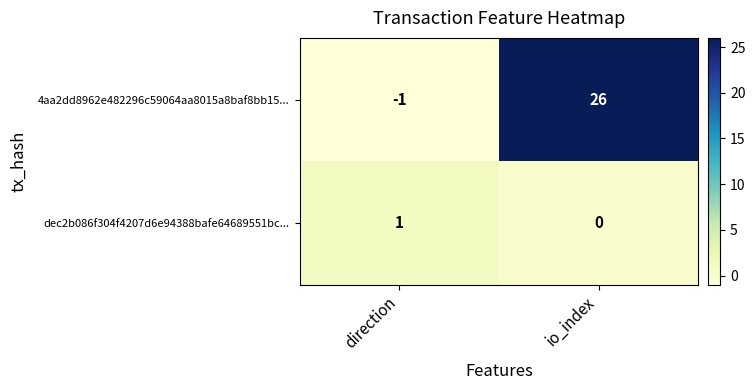

Which series has the widest spread of values?

4aa2dd8962e482296c59064aa8015a8baf8bb15...